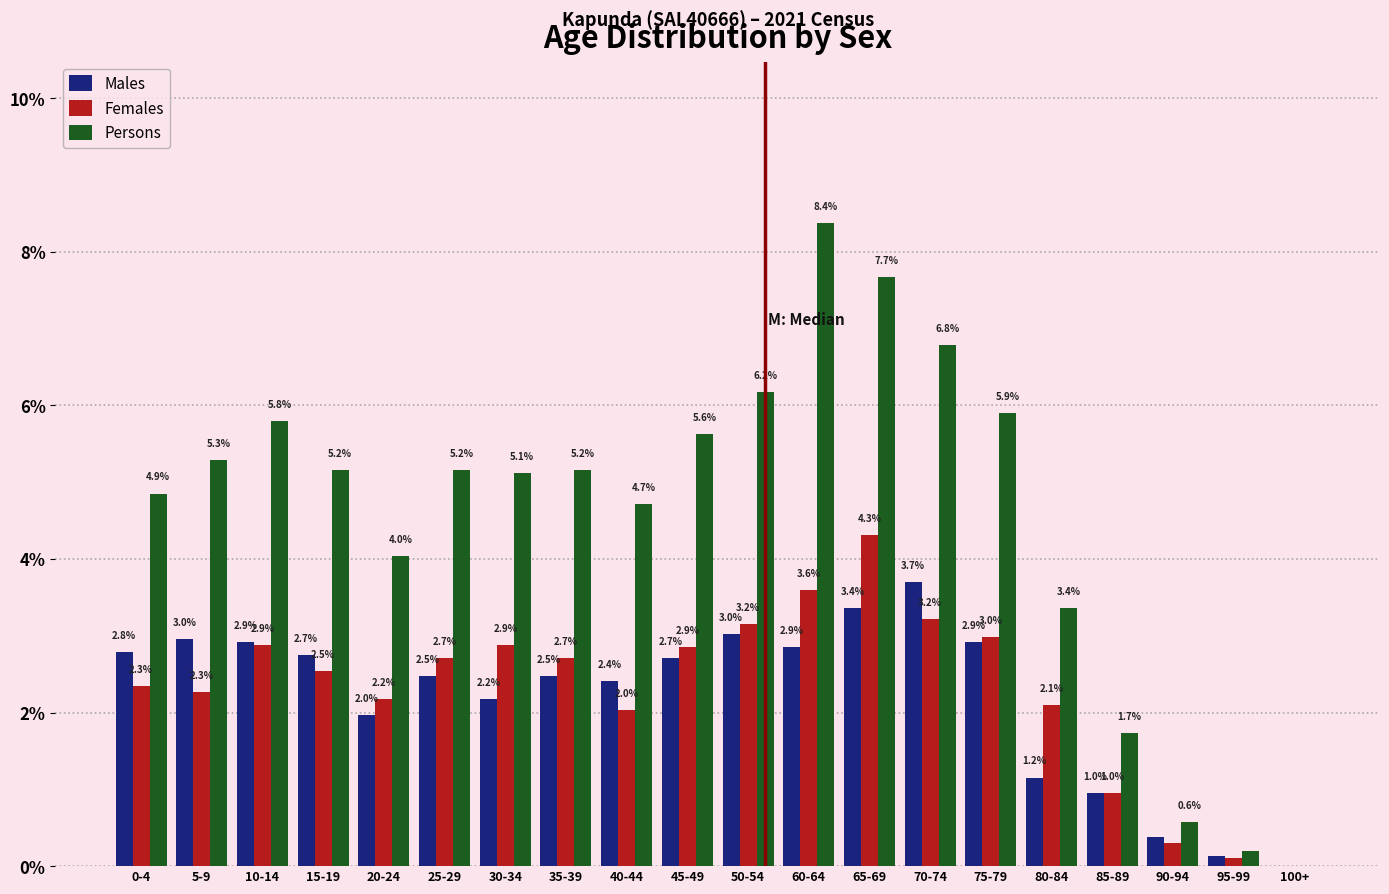

Which series has the largest total across all categories?

Persons